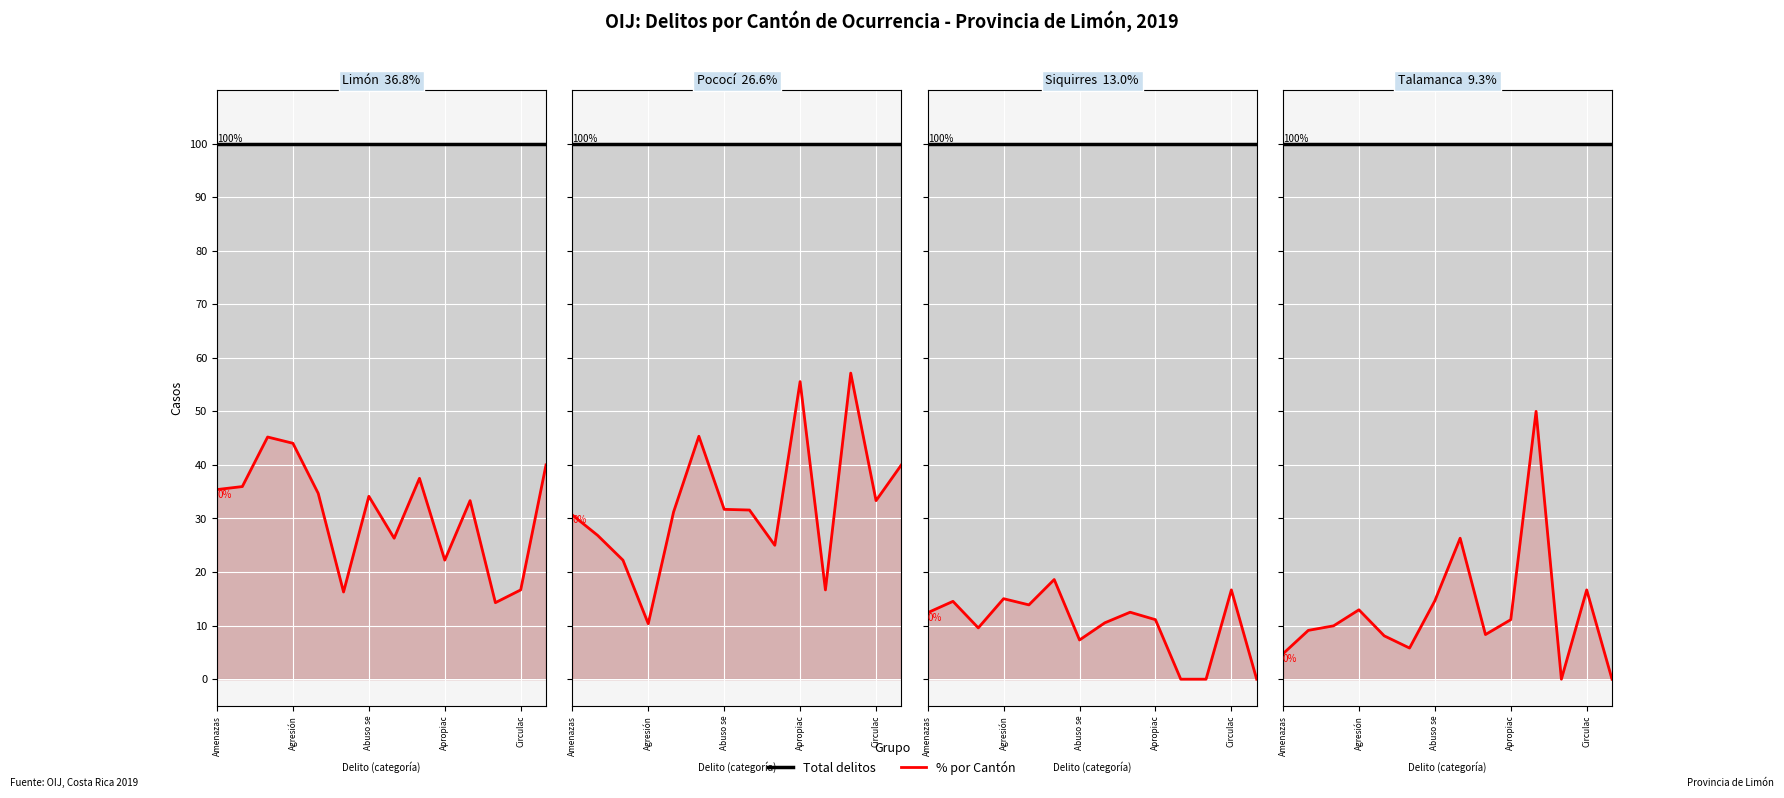

Which series has the largest total across all categories?

Total delitos